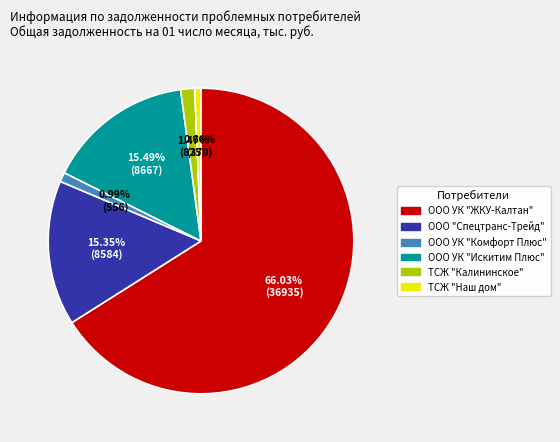

Combined, do ТСЖ "Калининское" and ООО "Спецтранс-Трейд" account for over 50%?

No